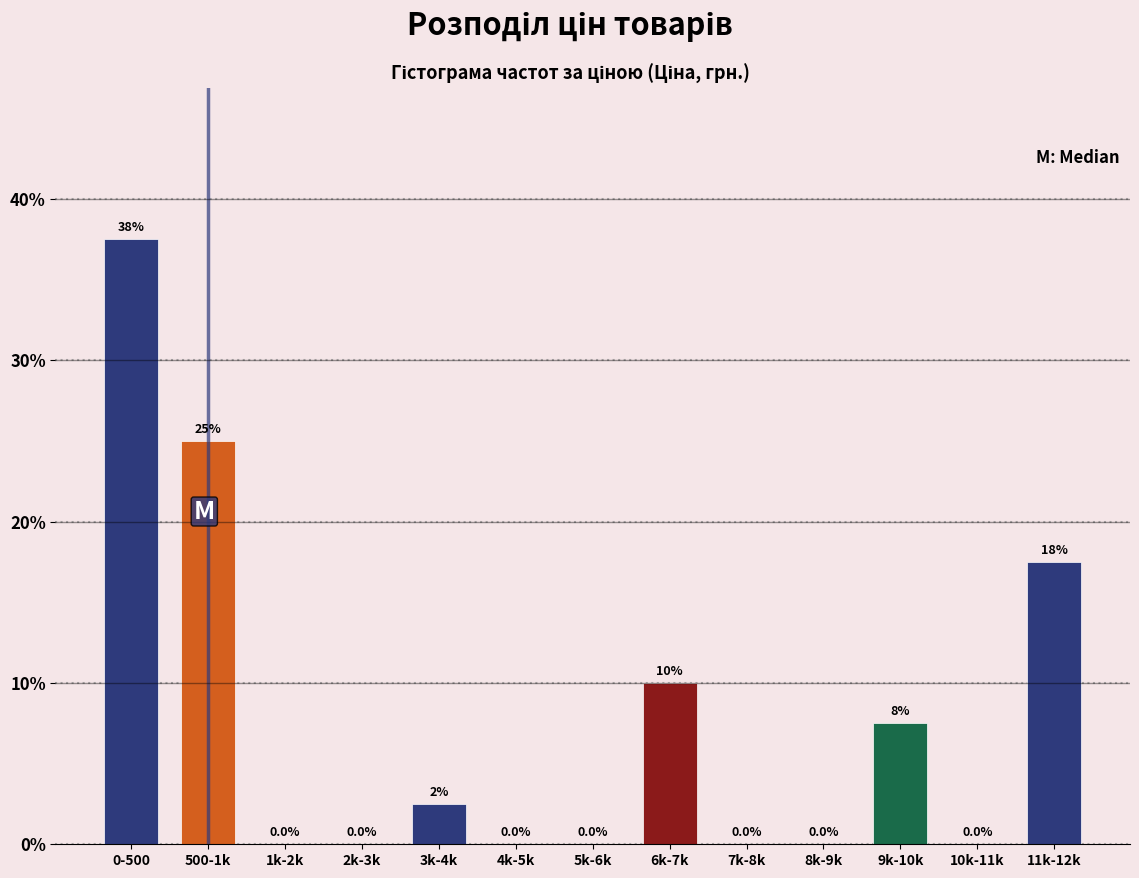

Reading left to right, extract all data points from this chart.

0-500=37.5	500-1k=25.0	1k-2k=0.0	2k-3k=0.0	3k-4k=2.5	4k-5k=0.0	5k-6k=0.0	6k-7k=10.0	7k-8k=0.0	8k-9k=0.0	9k-10k=7.5	10k-11k=0.0	11k-12k=17.5